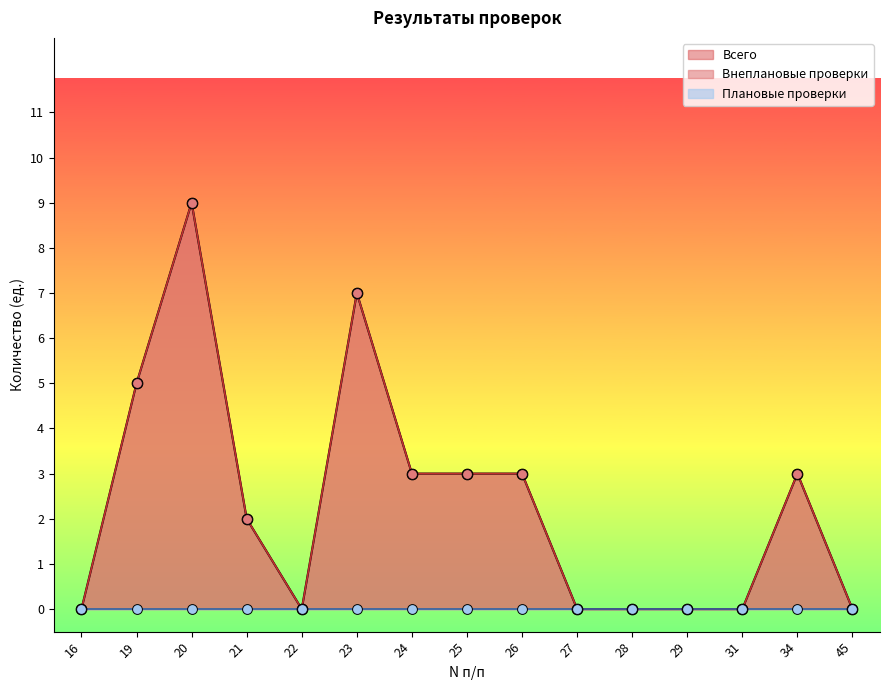

Which series contains the highest Y value?

Внеплановые проверки